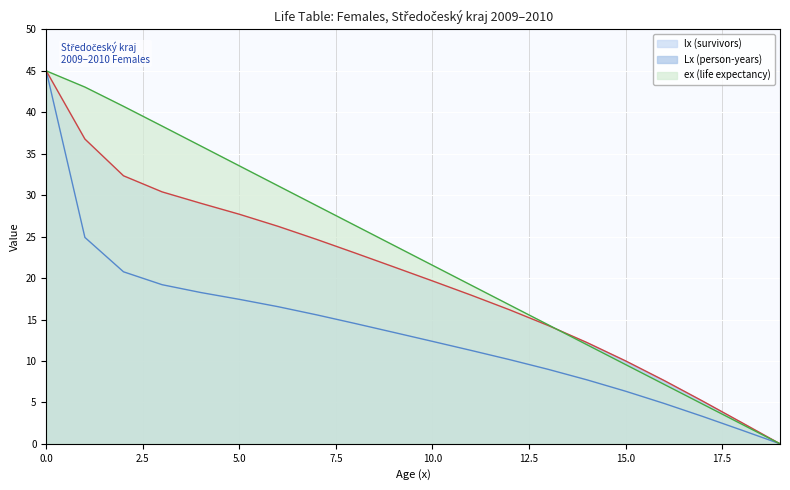

What is the total value across all series at 11?

48.4